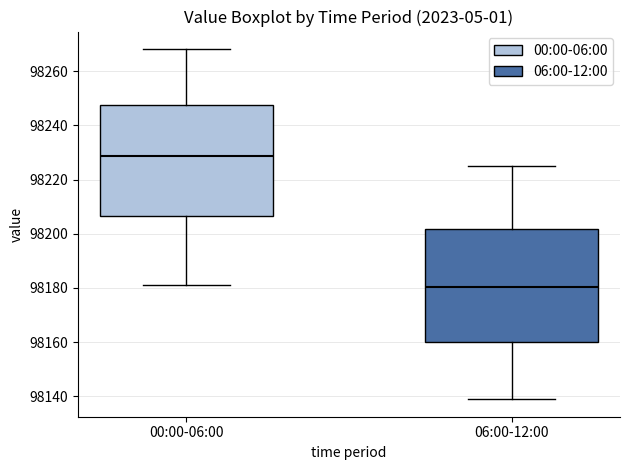

Reading left to right, read every box against the y-axis: the position of its median line, the range the box covers, and the ends of its whiskers. The values are not printed on the chart, so give them approximately, as read against the axis.

00:00-06:00: median 98228, box 98206 to 98248, whiskers 98182 to 98268
06:00-12:00: median 98180, box 98160 to 98202, whiskers 98138 to 98226